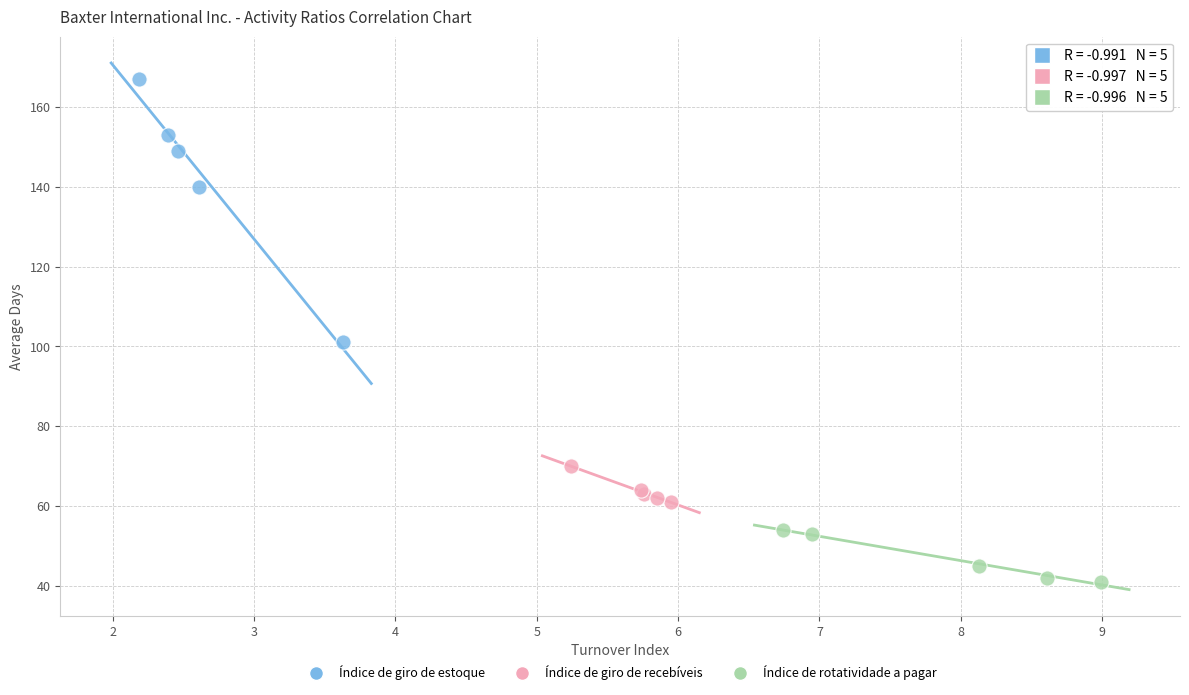

Which series contains the highest Y value?

Índice de giro de estoque